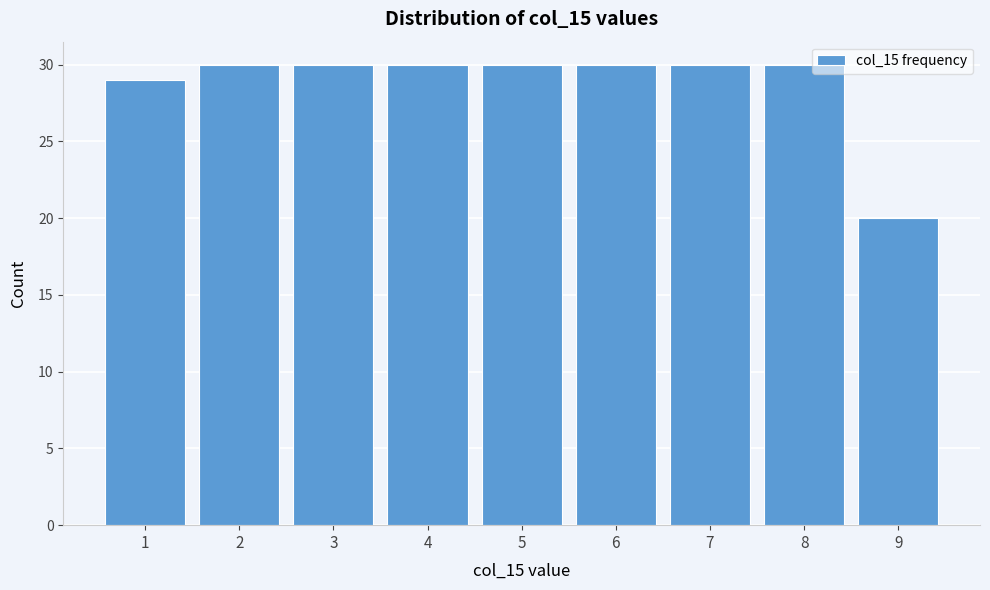

Reading right to left, list all the values displayed in this chart.

20	30	30	30	30	30	30	30	29